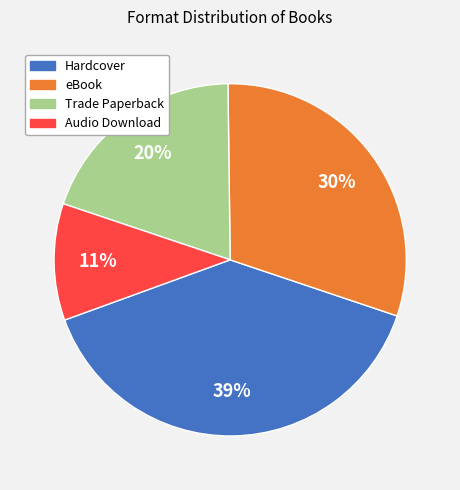

Rank the categories by value from highest to lowest.

Hardcover, eBook, Trade Paperback, Audio Download